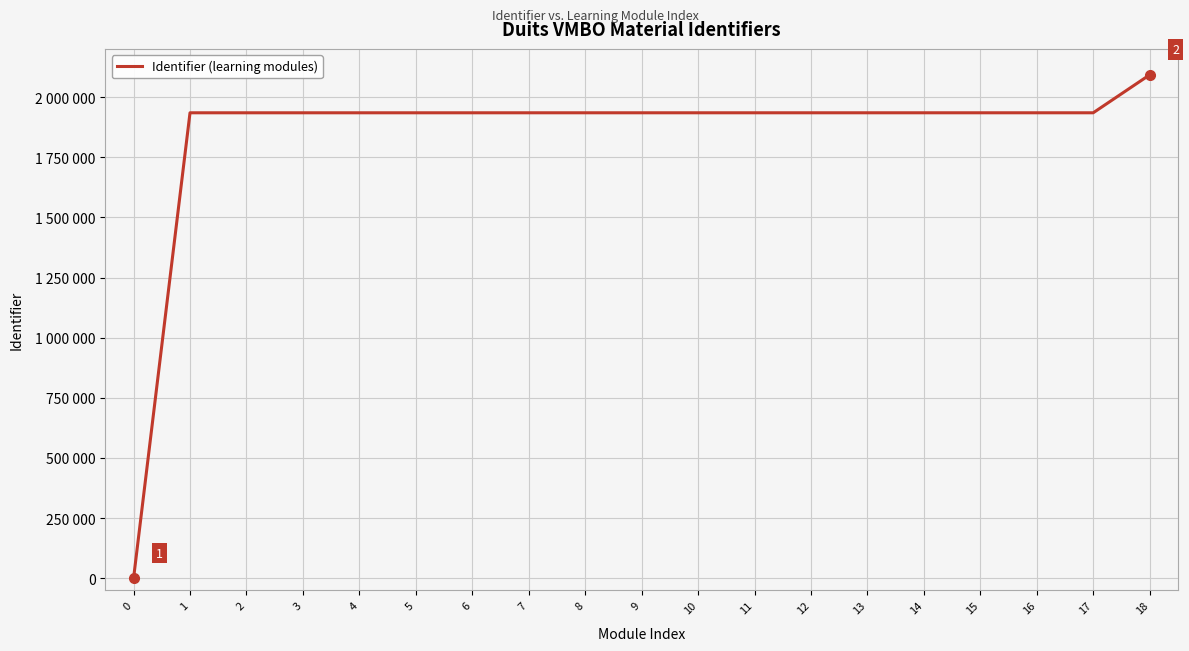

Reading left to right, transcribe all the data shown in this chart.

0=0	1=1934457	2=1934460	3=1934462	4=1934465	5=1934468	6=1934471	7=1934474	8=1934477	9=1934480	10=1934483	11=1934484	12=1934499	13=1934487	14=1934490	15=1934493	16=1934496	17=1934502	18=2092158